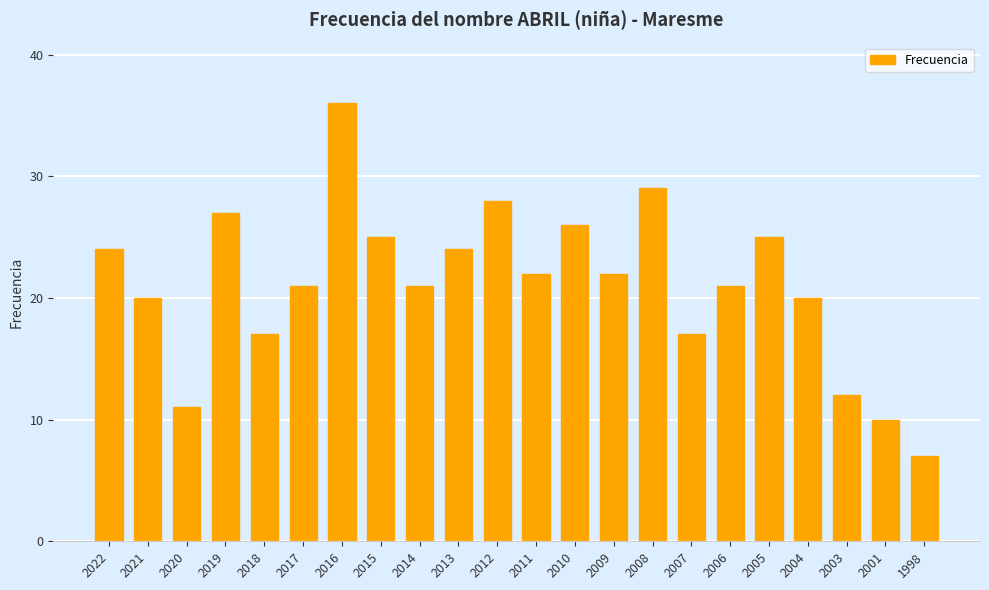

Between 2022 and 1998, which is larger?

2022